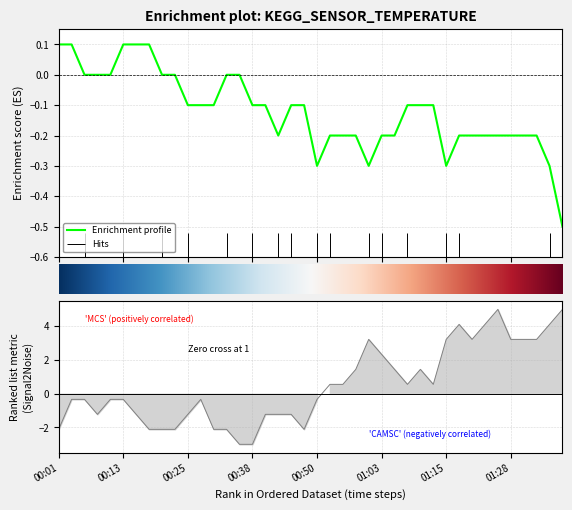

What is the minimum value for Enrichment profile?

-0.5